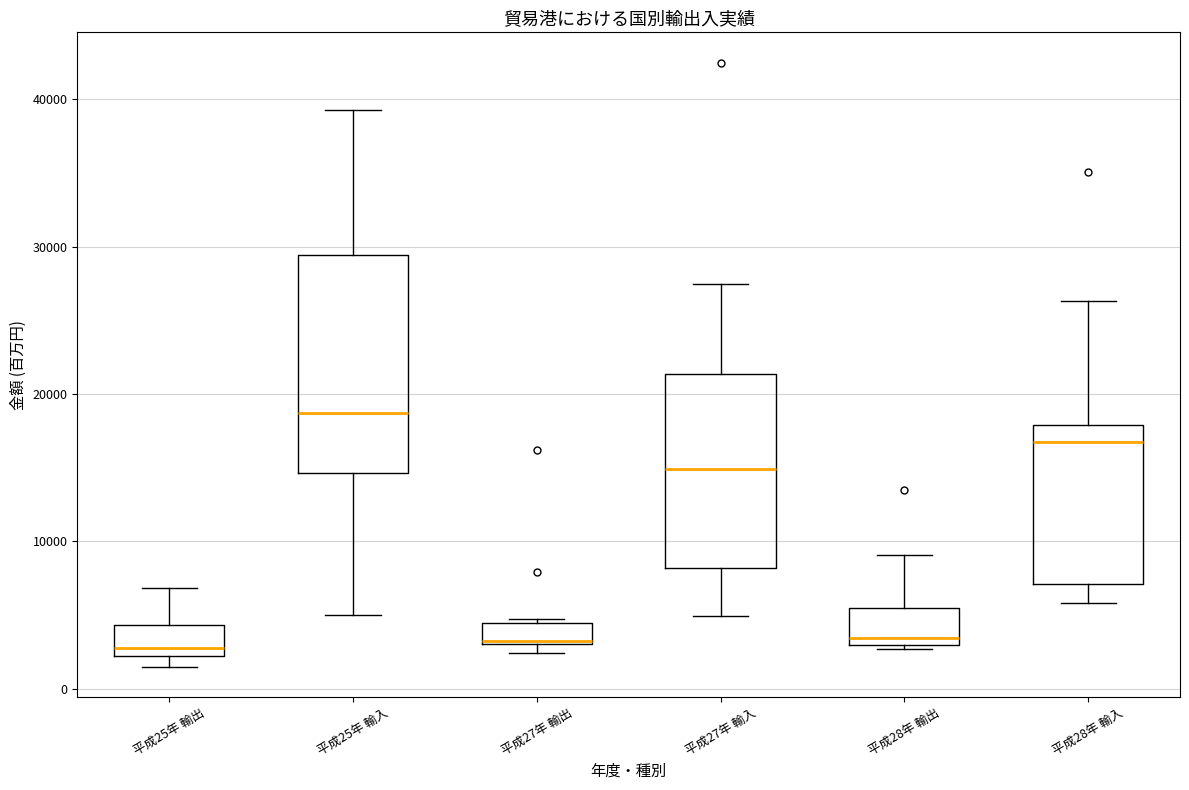

Where does the median line of the box for 平成25年 輸出 sit on the y-axis? The values are not printed on the chart, so give them approximately, as read against the axis.

3000